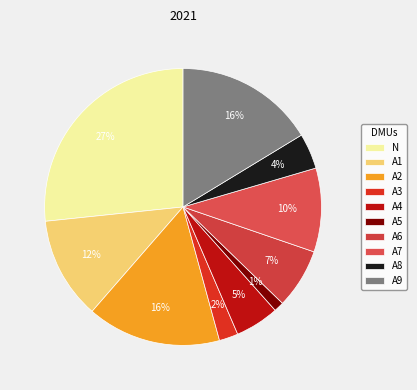

Does any single category account for the majority?

No